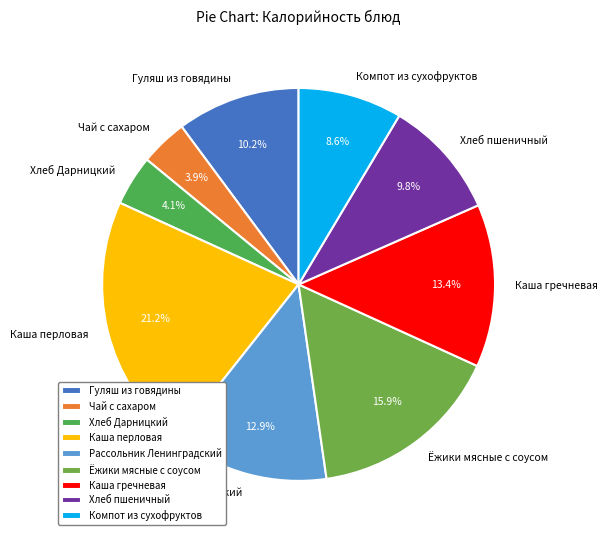

How much of the chart is everything except Чай с сахаром?

96.1%